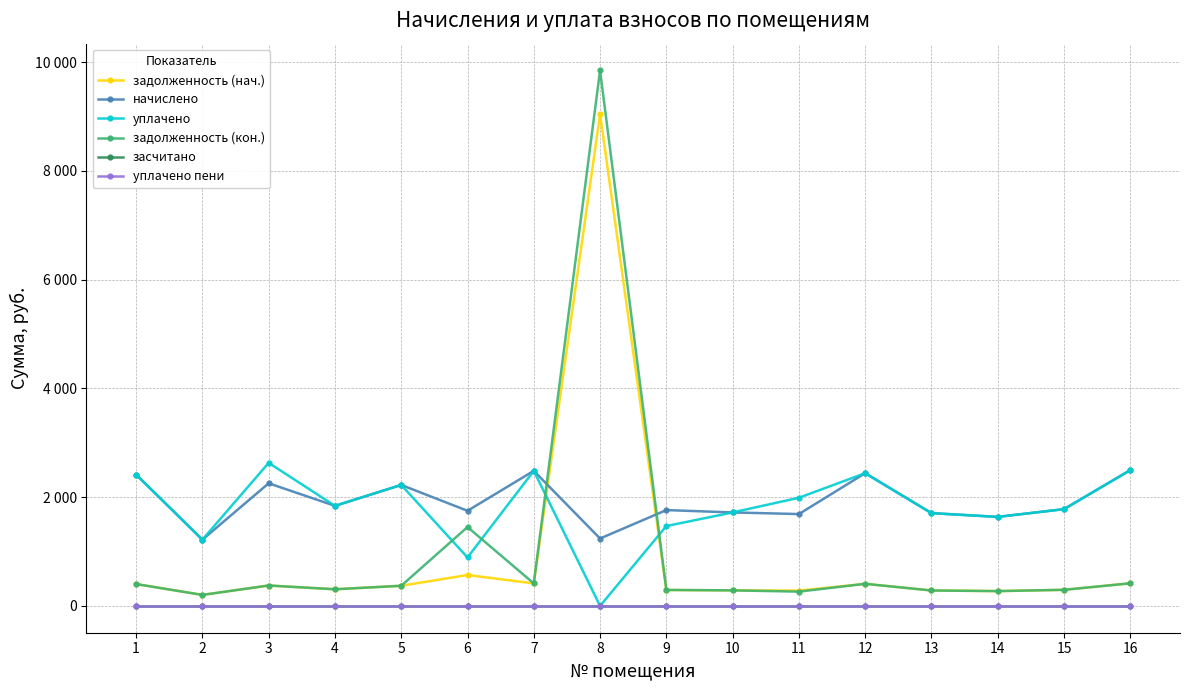

Is this an area chart (filled region under the line)?

No